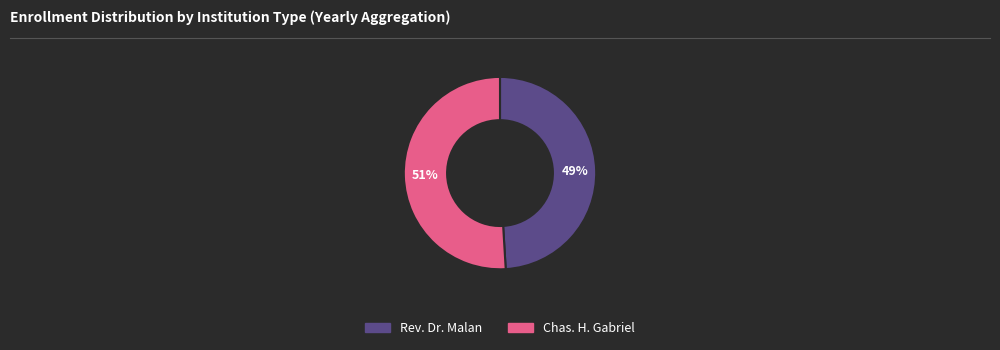

Count the number of slices in the pie.

2